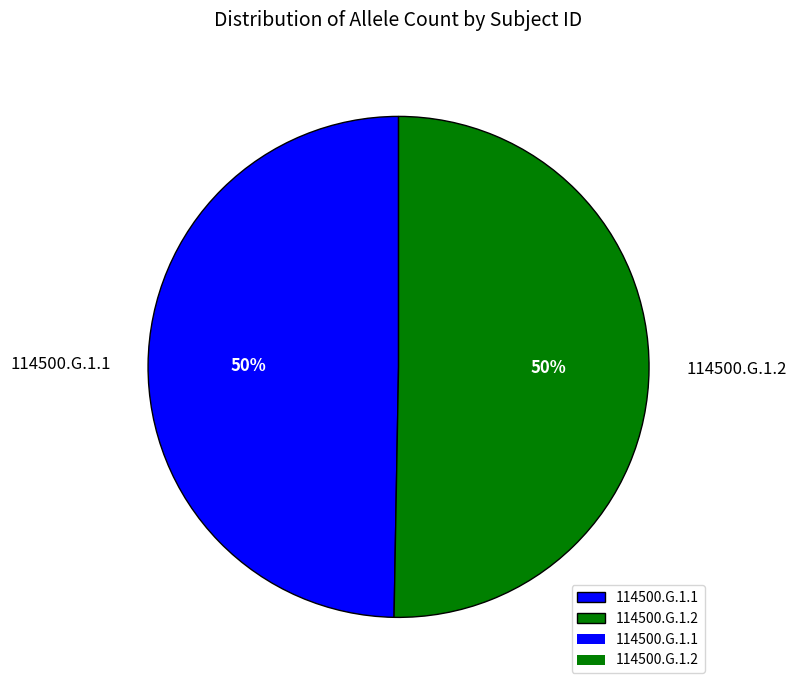

Do 114500.G.1.2 and 114500.G.1.1 together represent more than half of the pie?

Yes